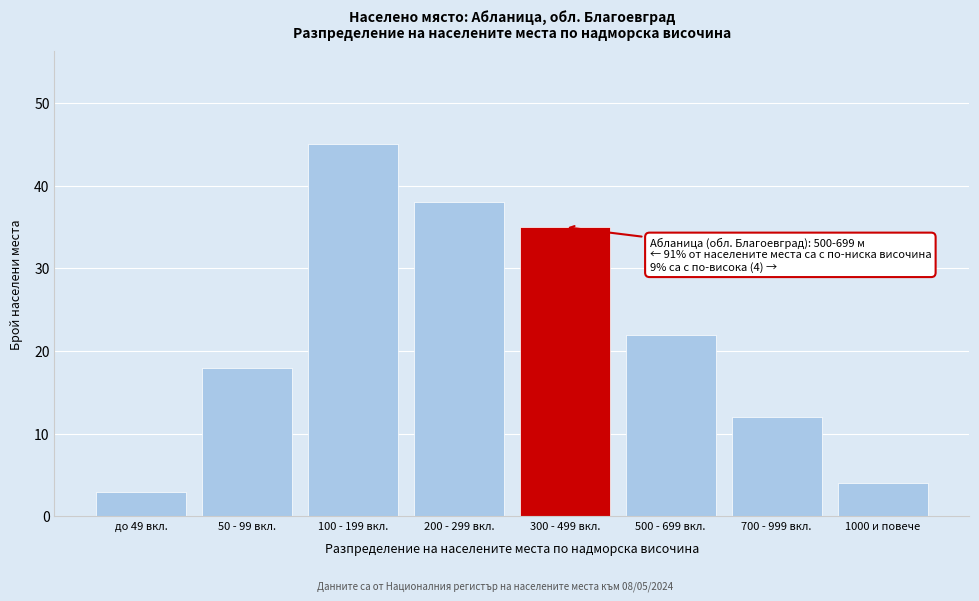

Reading left to right, extract all data points from this chart.

до 49 вкл.=3	50 - 99 вкл.=18	100 - 199 вкл.=45	200 - 299 вкл.=38	300 - 499 вкл.=35	500 - 699 вкл.=22	700 - 999 вкл.=12	1000 и повече=4